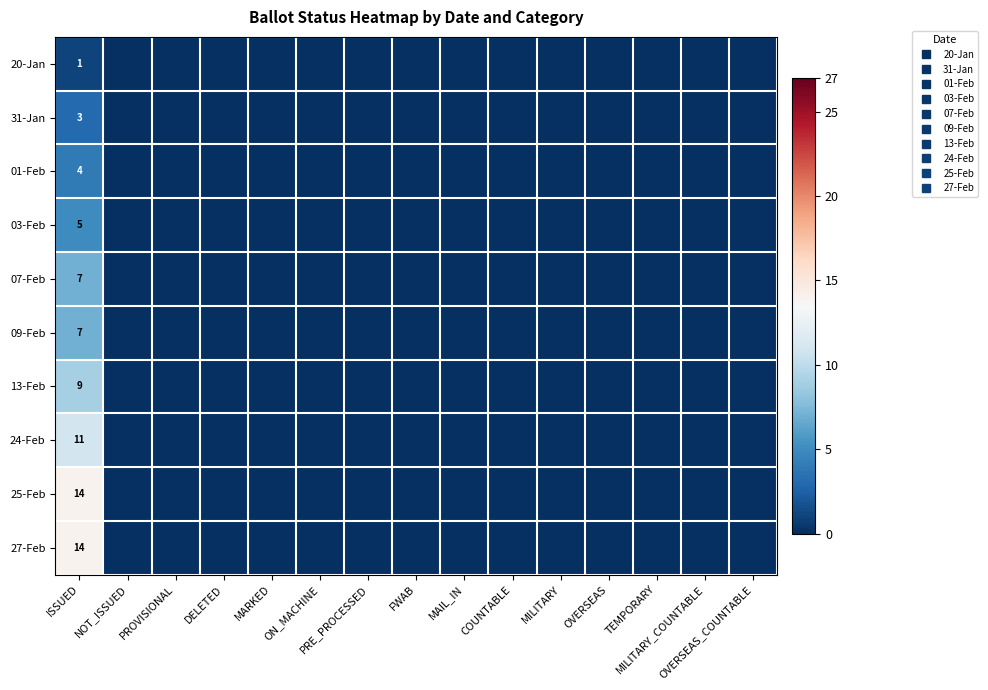

Rank the series at MARKED from highest to lowest value.

20-Jan, 31-Jan, 01-Feb, 03-Feb, 07-Feb, 09-Feb, 13-Feb, 24-Feb, 25-Feb, 27-Feb